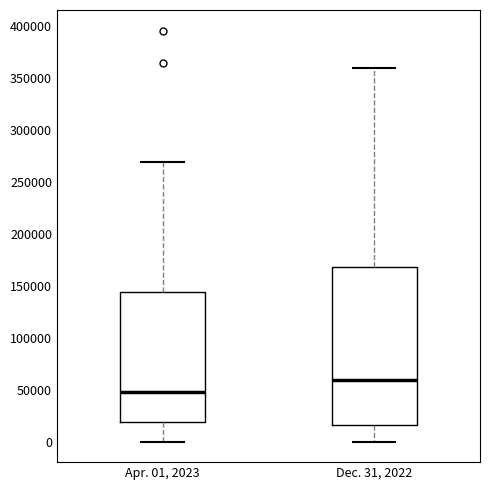

Reading left to right, transcribe this box plot: for each box, give where its median line is, the range the box spans, and where its two whiskers end, as read against the y-axis. The values are not printed on the chart, so give them approximately, as read against the axis.

Apr. 01, 2023: median 50000, box 20000 to 145000, whiskers 0 to 270000
Dec. 31, 2022: median 60000, box 15000 to 170000, whiskers 0 to 360000